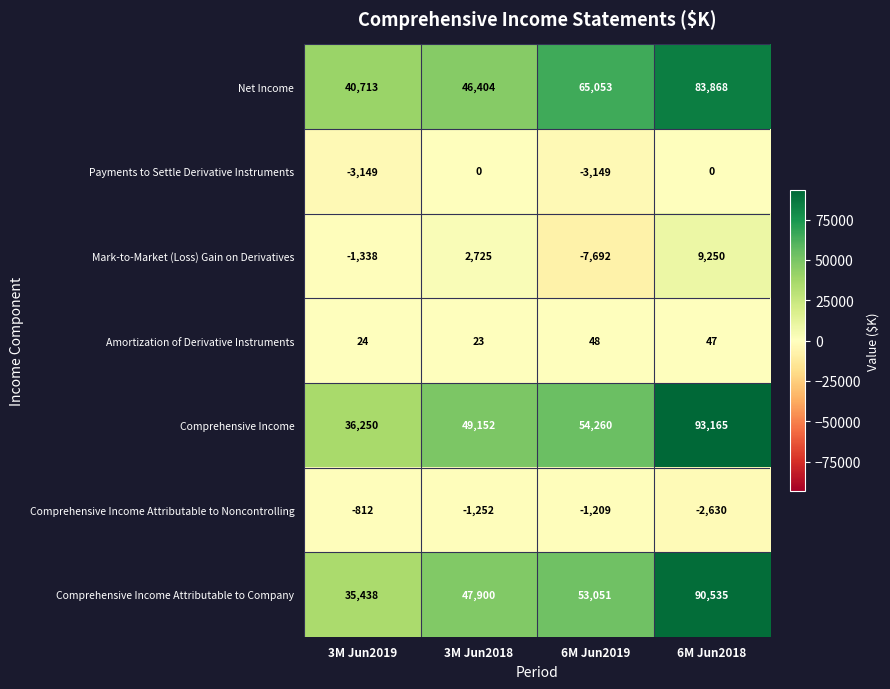

List the series in order of their peak value, lowest first.

Comprehensive Income Attributable to Noncontrolling, Payments to Settle Derivative Instruments, Amortization of Derivative Instruments, Mark-to-Market (Loss) Gain on Derivatives, Net Income, Comprehensive Income Attributable to Company, Comprehensive Income